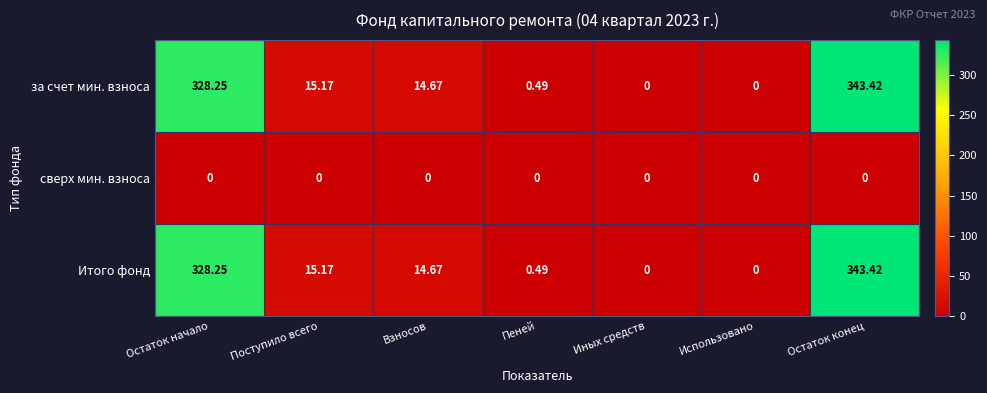

At which label does Итого фонд first exceed 14?

Остаток начало